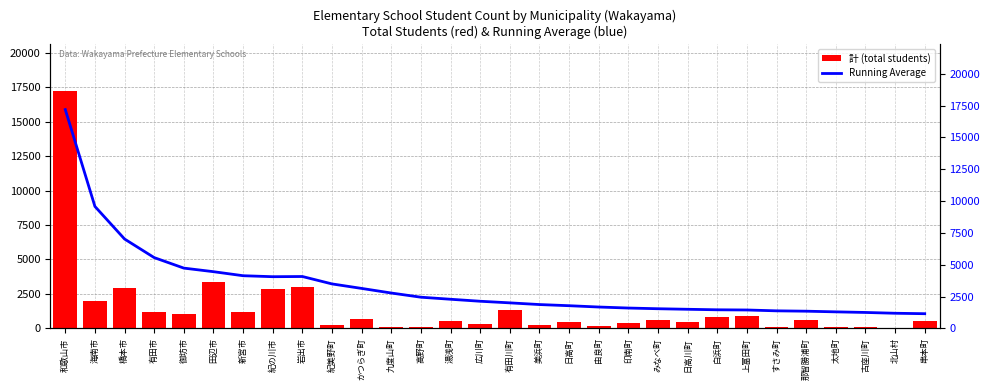

At which category is the sum across all series the highest?

和歌山市